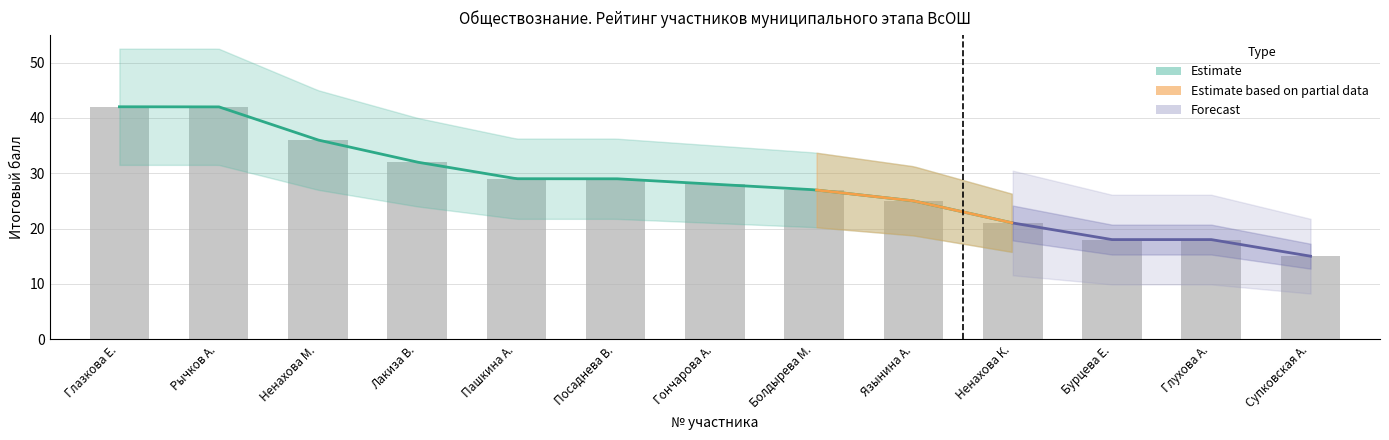

Reading left to right, what are all the values shown in this chart?

42	42	36	32	29	29	28	27	25	21	18	18	15